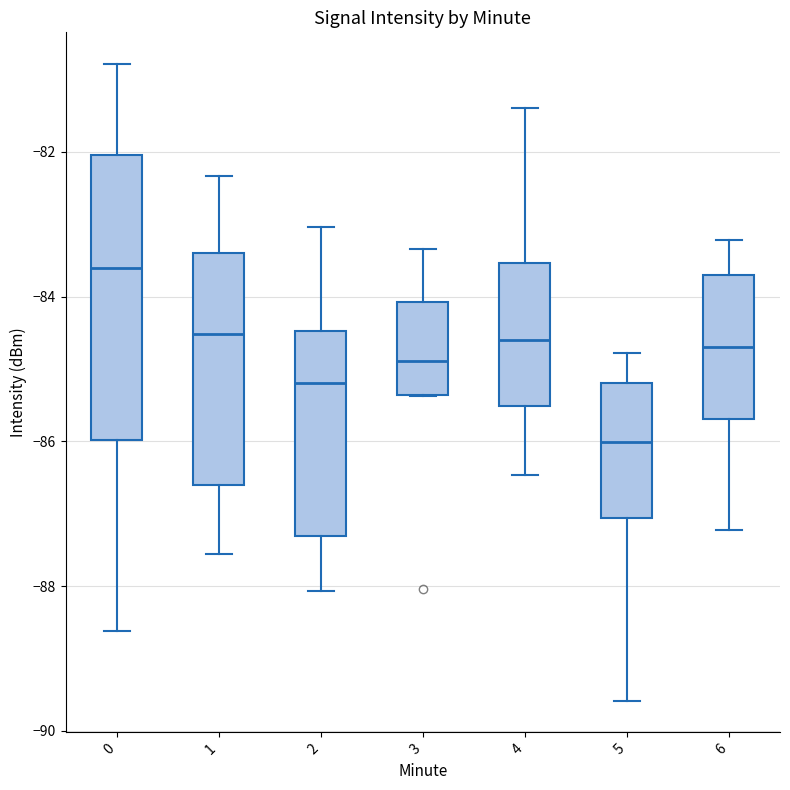

Reading left to right, transcribe this box plot: for each box, give where its median line is, the range the box spans, and where its two whiskers end, as read against the y-axis. The values are not printed on the chart, so give them approximately, as read against the axis.

0: median -83.6, box -86.0 to -82.0, whiskers -88.6 to -80.8
1: median -84.6, box -86.6 to -83.4, whiskers -87.6 to -82.4
2: median -85.2, box -87.4 to -84.4, whiskers -88.0 to -83.0
3: median -84.8, box -85.4 to -84.0, whiskers -85.4 to -83.4
4: median -84.6, box -85.6 to -83.6, whiskers -86.4 to -81.4
5: median -86.0, box -87.0 to -85.2, whiskers -89.6 to -84.8
6: median -84.6, box -85.6 to -83.8, whiskers -87.2 to -83.2